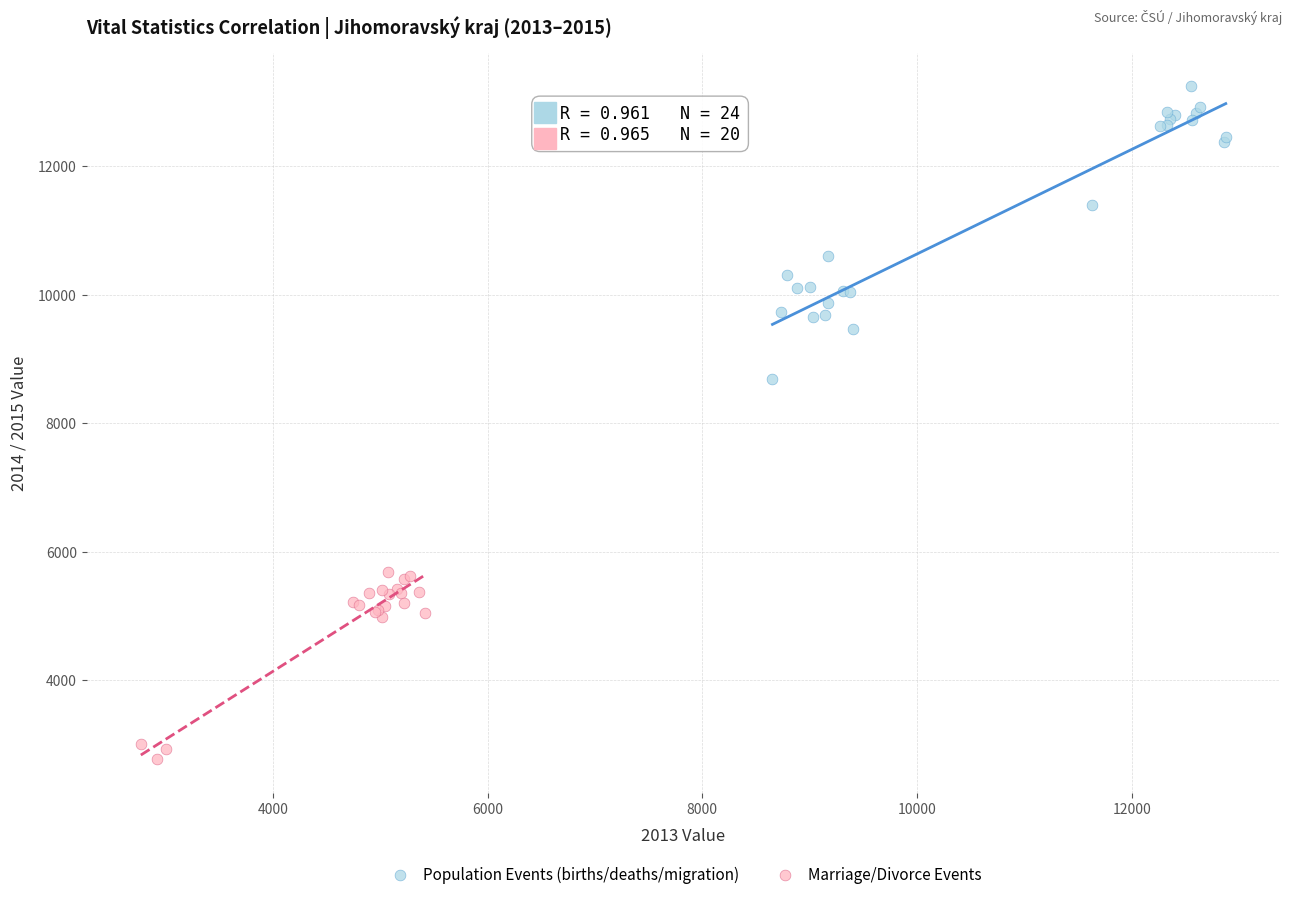

Which series reaches the minimum Y coordinate?

Marriage/Divorce Events